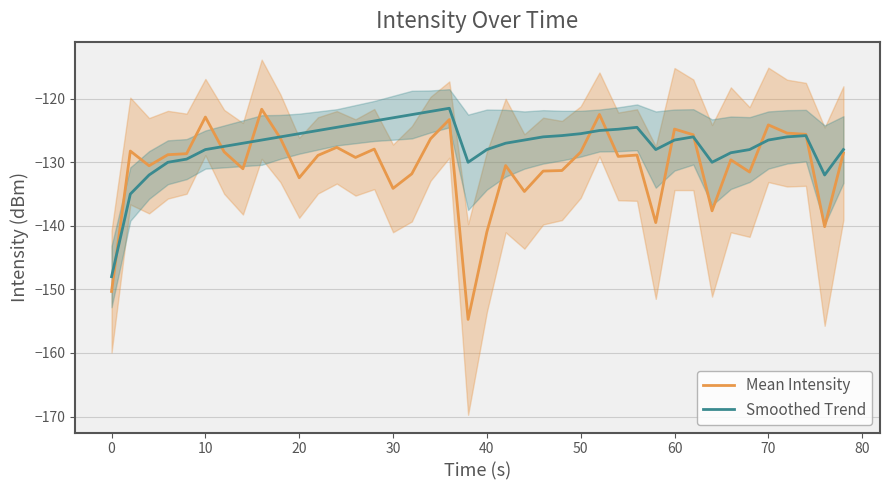

Reading right to left, transcribe all the data shown in this chart.

Mean Intensity: -128.5	-140.1	-125.6	-125.4	-124.1	-131.5	-129.6	-137.6	-125.7	-124.8	-139.5	-128.9	-129.1	-122.5	-128.4	-131.3	-131.4	-134.6	-130.5	-141.0	-154.7	-123.3	-126.3	-131.8	-134.1	-127.9	-129.2	-127.6	-128.9	-132.4	-126.2	-121.7	-131.0	-128.4	-122.9	-128.6	-128.8	-130.5	-128.2	-150.3
Smoothed Trend: -128.0	-132.0	-125.8	-126.0	-126.5	-128.0	-128.5	-130.0	-126.0	-126.5	-128.0	-124.5	-124.8	-125.0	-125.5	-125.8	-126.0	-126.5	-127.0	-128.0	-130.0	-121.5	-122.0	-122.5	-123.0	-123.5	-124.0	-124.5	-125.0	-125.5	-126.0	-126.5	-127.0	-127.5	-128.0	-129.5	-130.0	-132.0	-135.0	-148.0